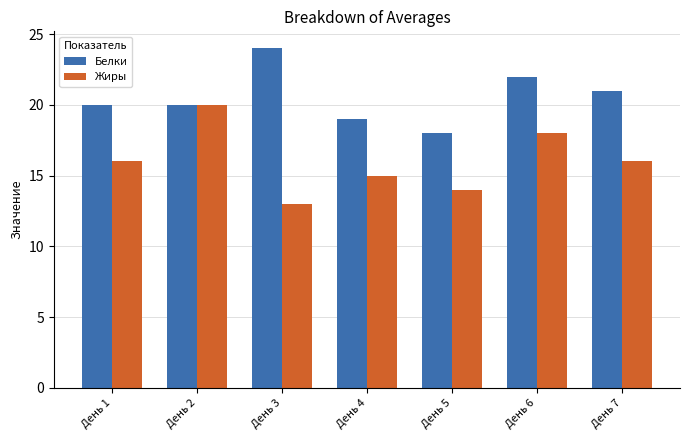

At how many categories does at least one series exceed 13?

7